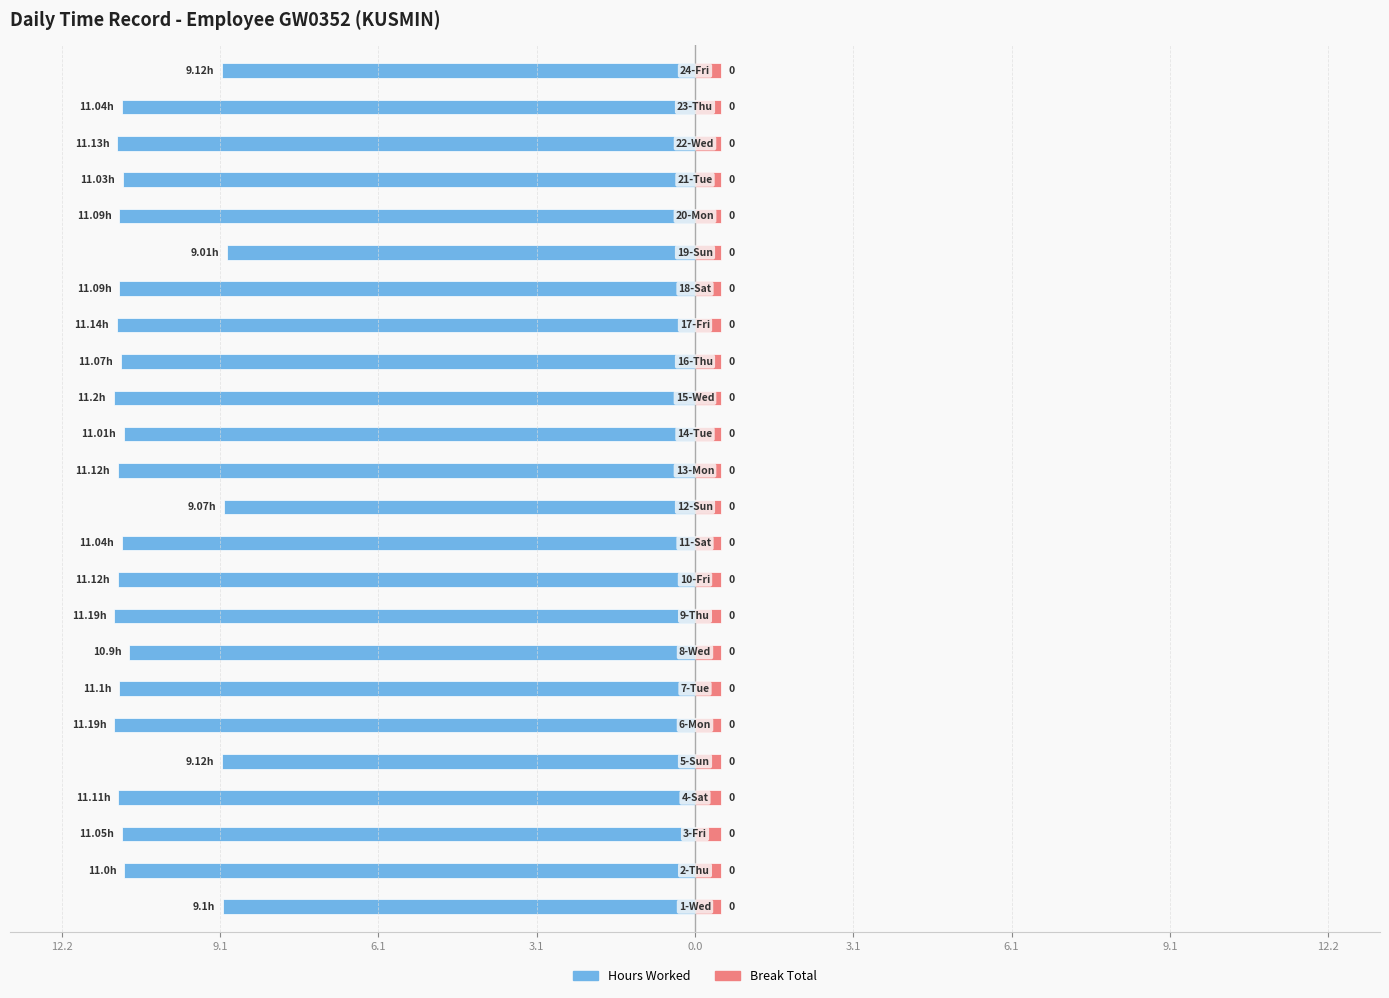

What is the approximate value of Hours Worked at 9?

-11.1